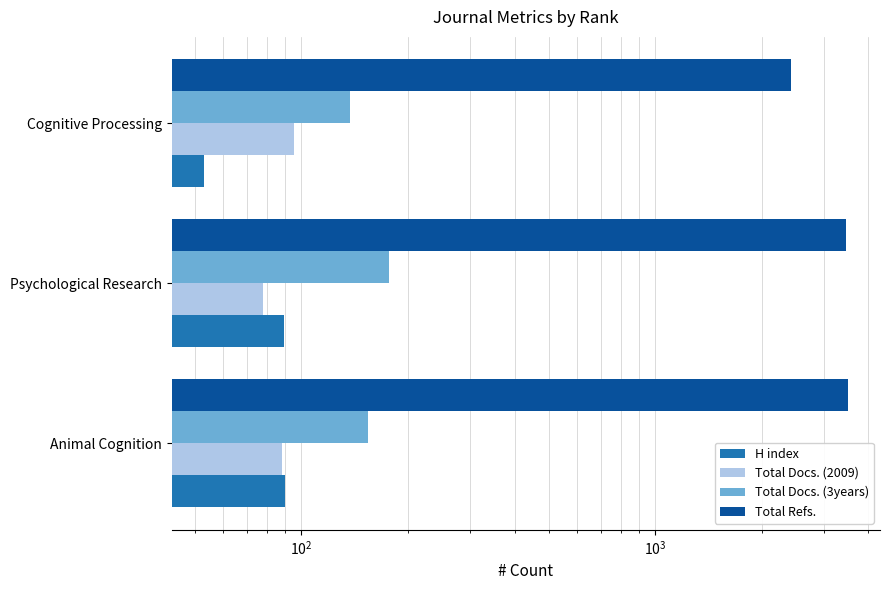

At how many categories does at least one series exceed 3012?

2